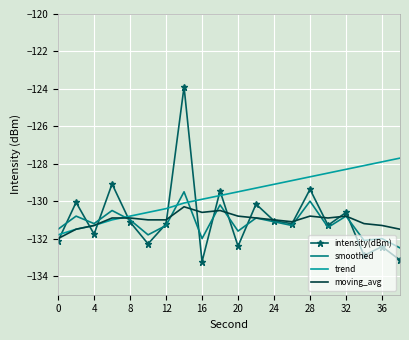

List the series in order of their peak value, highest first.

intensity(dBm), trend, smoothed, moving_avg